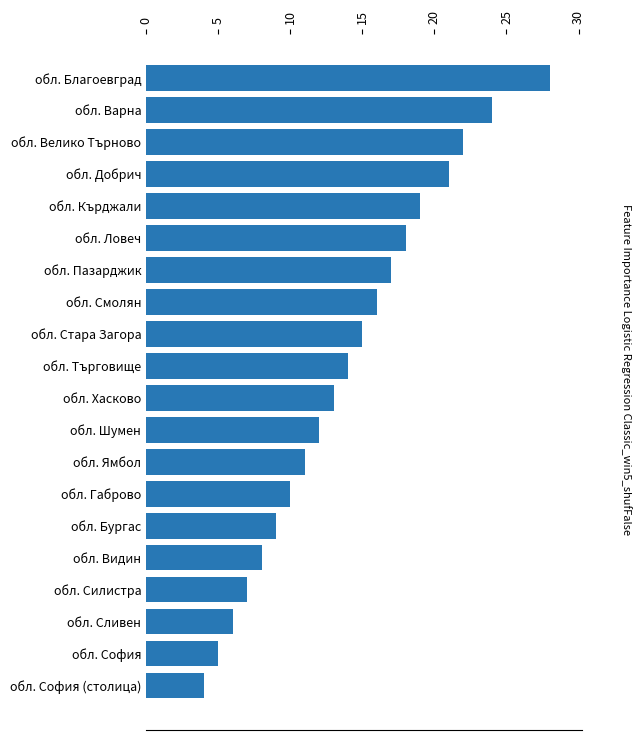

True or false: the data shows 32 at обл. Добрич.

False